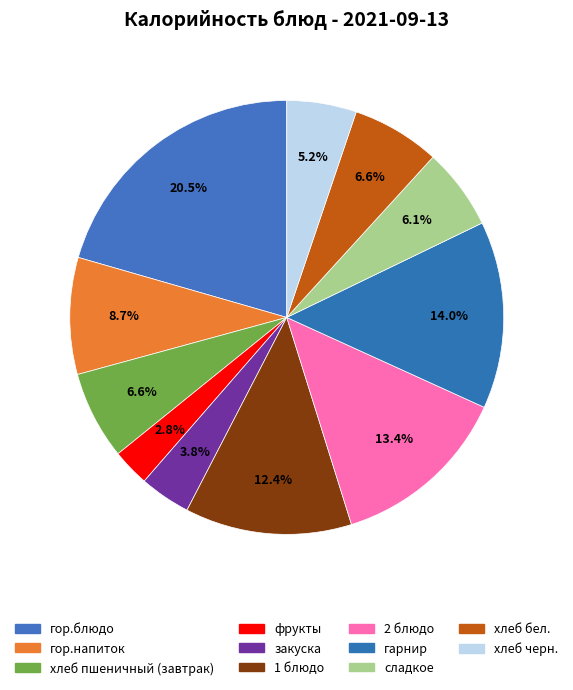

What percentage is the закуска slice, to the nearest percent?

4%